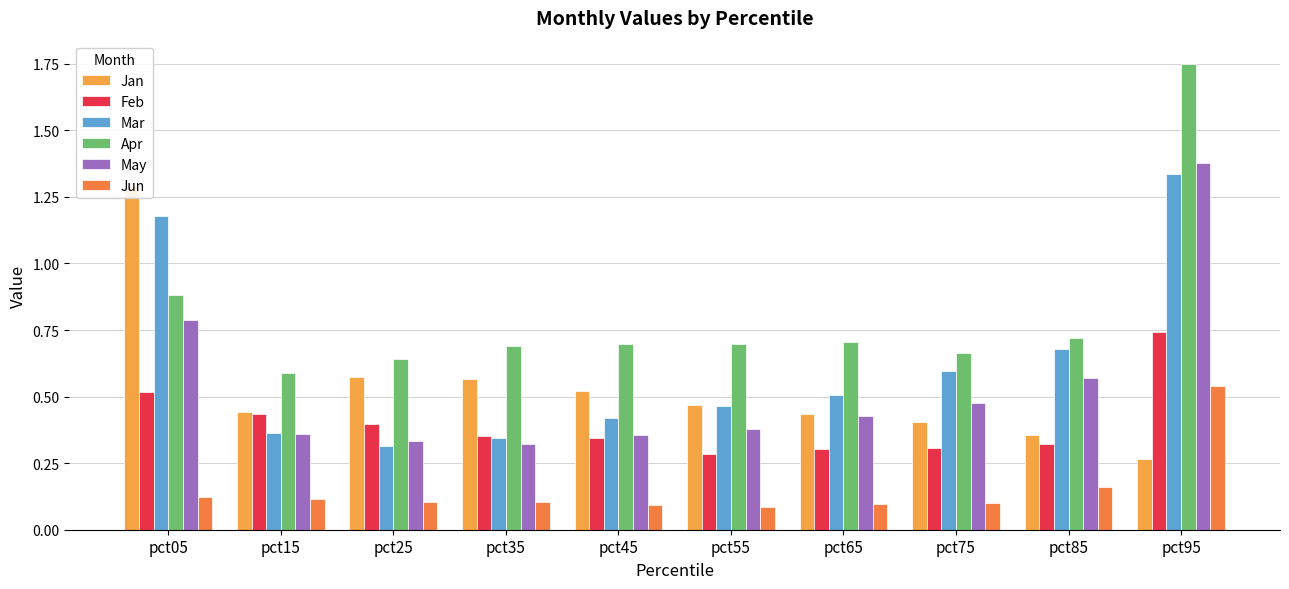

True or false: Jun has a value of 0.1 at pct65.

False